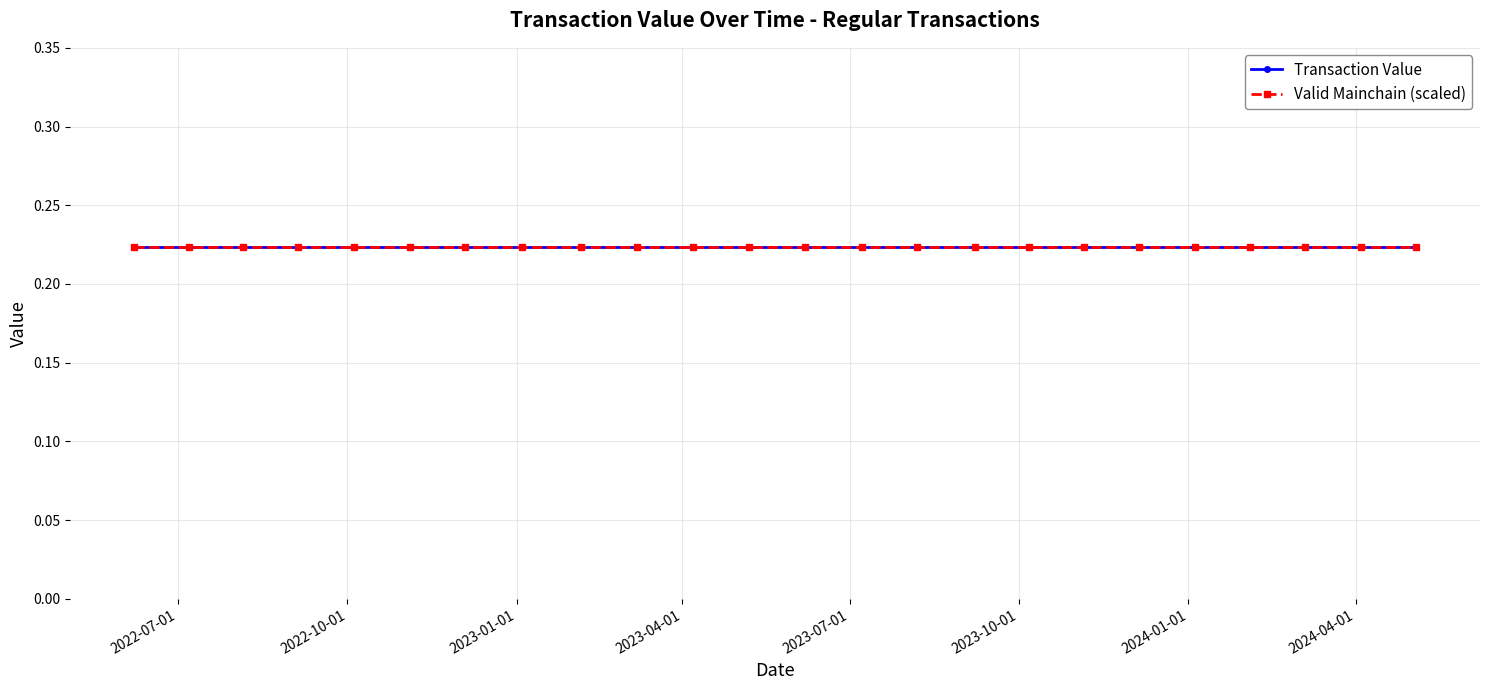

True or false: Valid Mainchain and Transaction Value intersect in this chart.

False